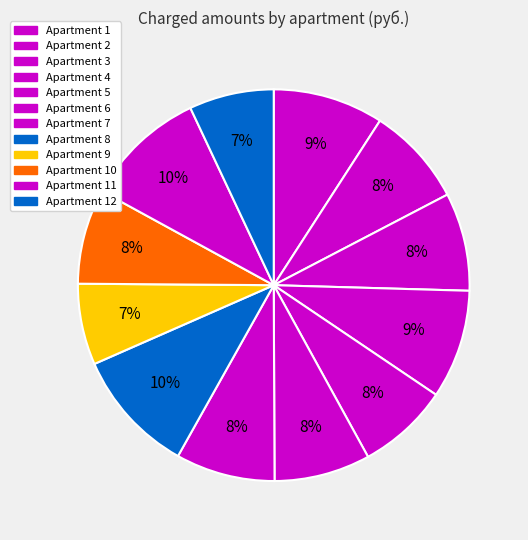

How many slices are in this pie chart?

12